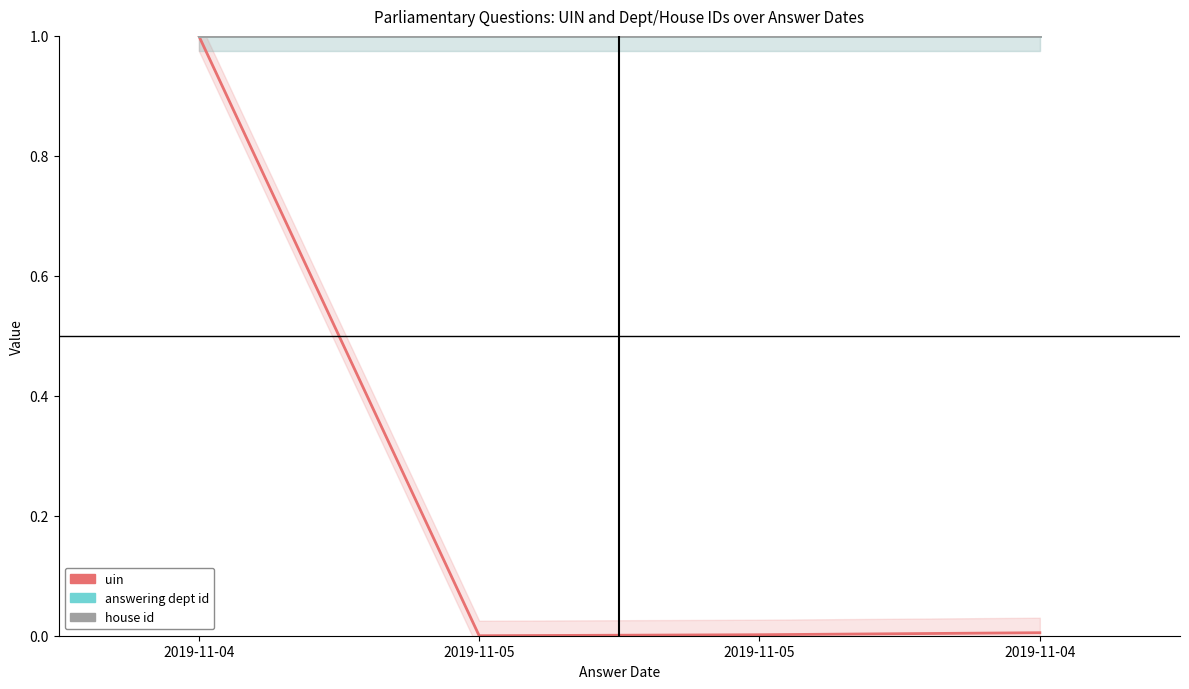

Does the chart display data point markers on the line(s)?

No